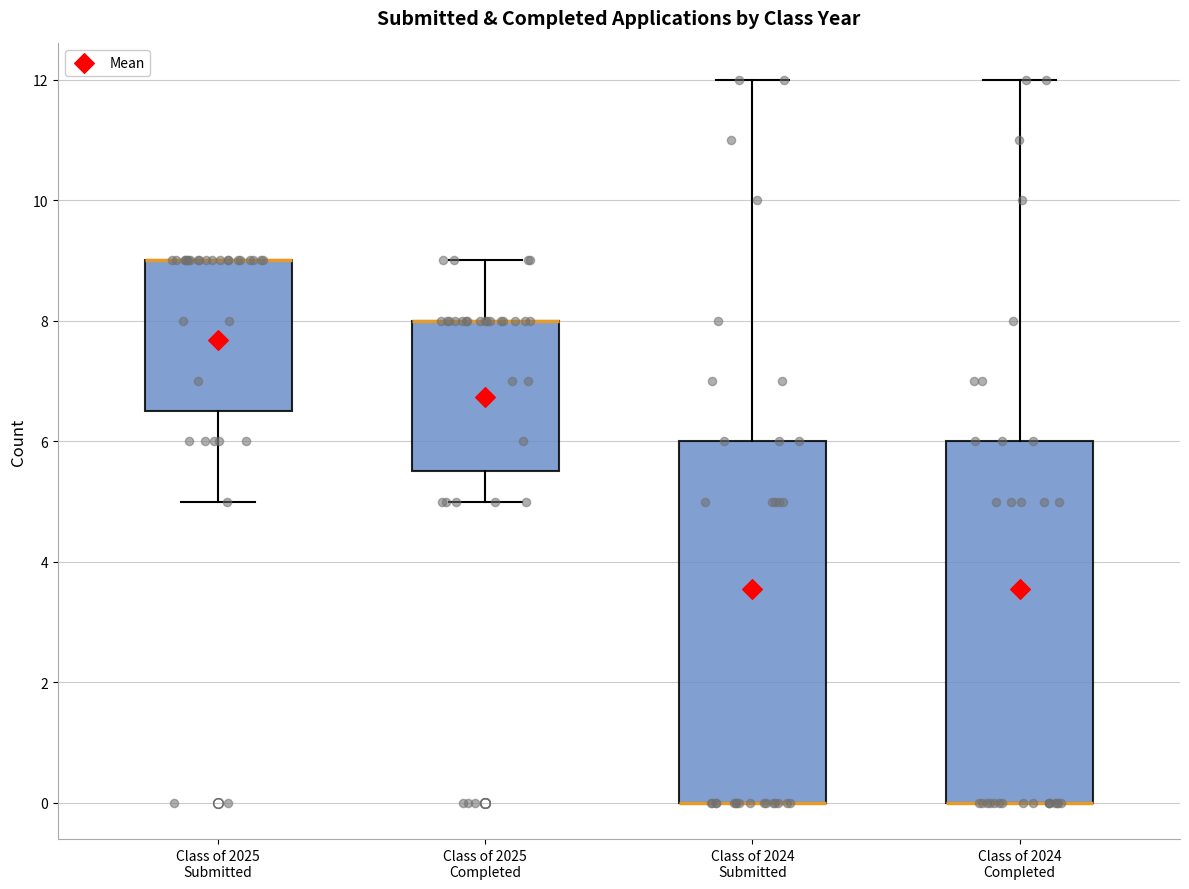

Reading left to right, read every box against the y-axis: the position of its median line, the range the box covers, and the ends of its whiskers. The values are not printed on the chart, so give them approximately, as read against the axis.

Class of 2025 Submitted: median 9.0 (drawn on the box's upper edge), box 6.6 to 9.0, whiskers 5.0 to 9.0
Class of 2025 Completed: median 8.0 (drawn on the box's upper edge), box 5.6 to 8.0, whiskers 5.0 to 9.0
Class of 2024 Submitted: median 0.0 (drawn on the box's lower edge), box 0.0 to 6.0, whiskers 0.0 to 12.0
Class of 2024 Completed: median 0.0 (drawn on the box's lower edge), box 0.0 to 6.0, whiskers 0.0 to 12.0